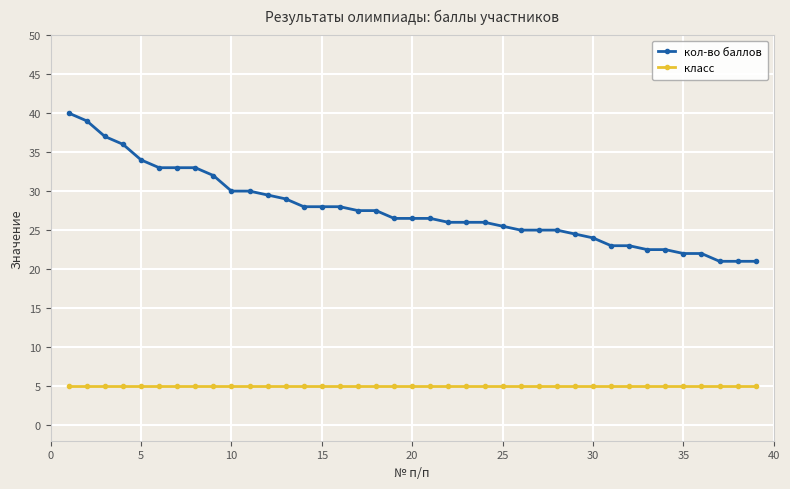

At how many categories does at least one series exceed 19?

39